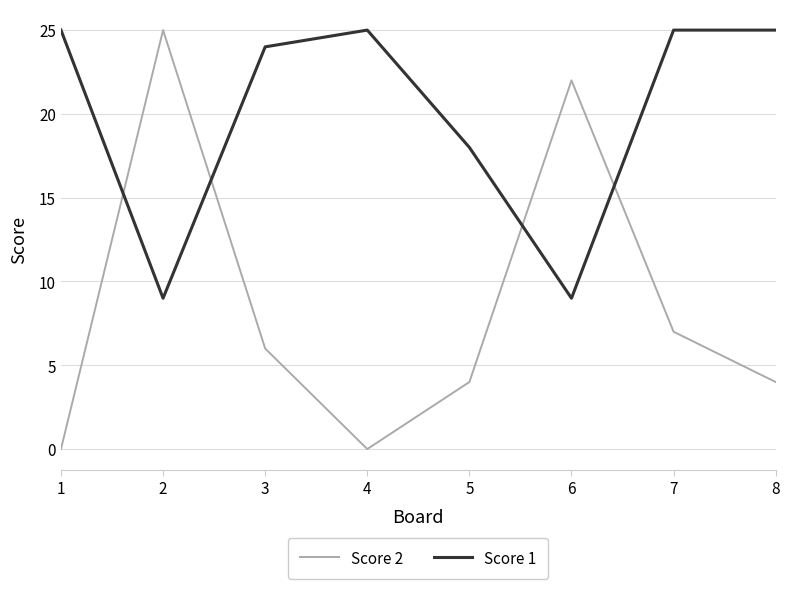

Rank the series at 5 from highest to lowest value.

Score 1, Score 2